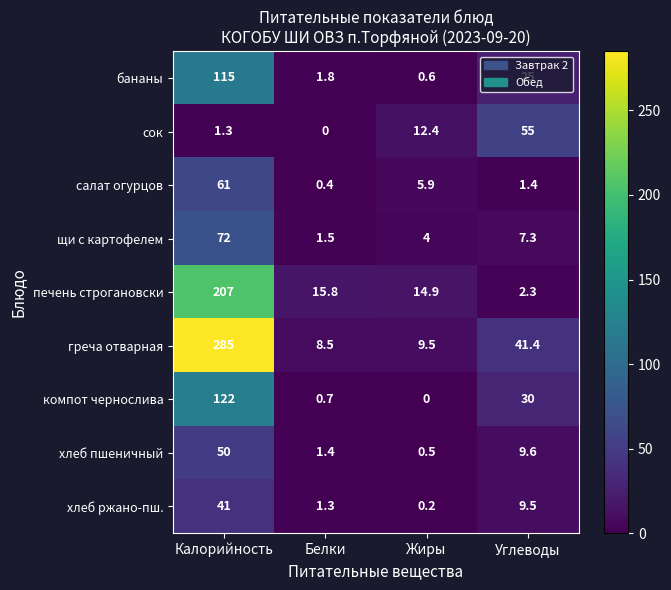

Which category has the highest value across all series?

Калорийность